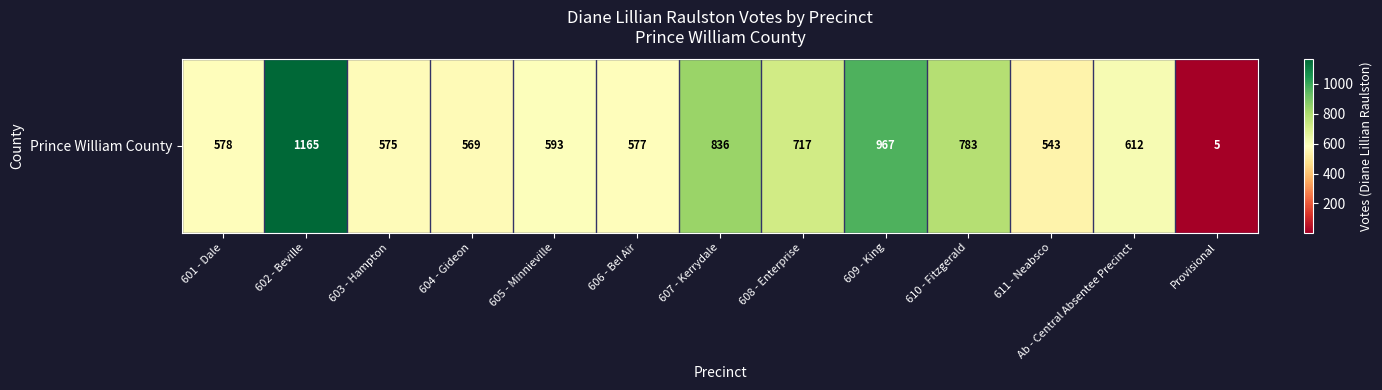

List the labels in order of value, smallest first.

Provisional, 611 - Neabsco, 604 - Gideon, 603 - Hampton, 606 - Bel Air, 601 - Dale, 605 - Minnieville, Ab - Central Absentee Precinct, 608 - Enterprise, 610 - Fitzgerald, 607 - Kerrydale, 609 - King, 602 - Beville